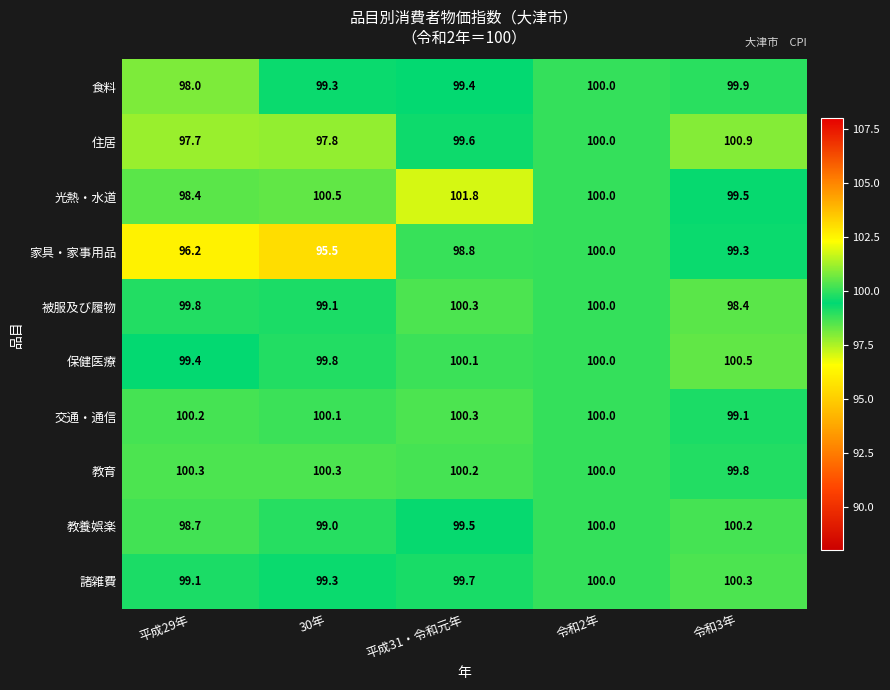

What is the spread (max minus min) of values at 30年?

5.0